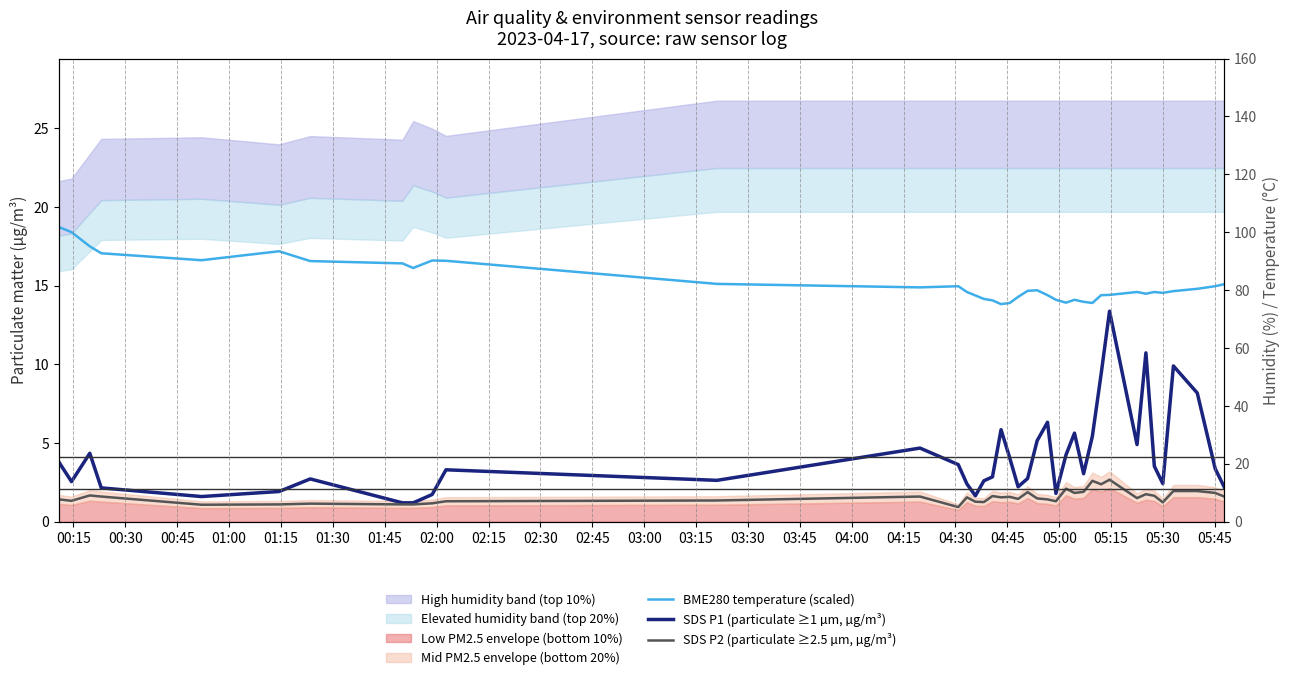

Where does the SDS P1 (particulate ≥1 µm, µg/m³) series first go above 3?

00:15